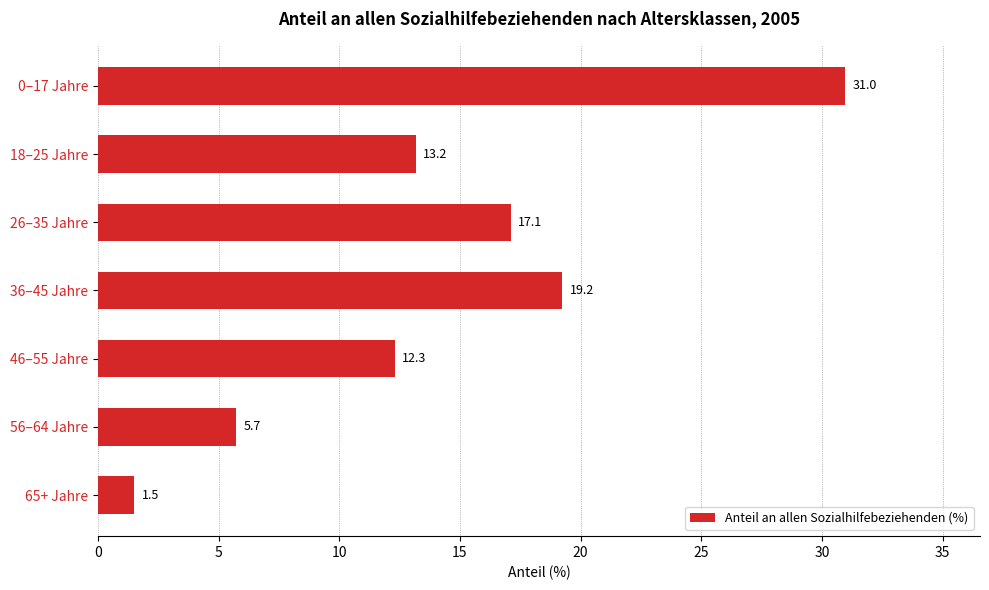

What is the difference between the values at 65+ Jahre and 36–45 Jahre?

17.7